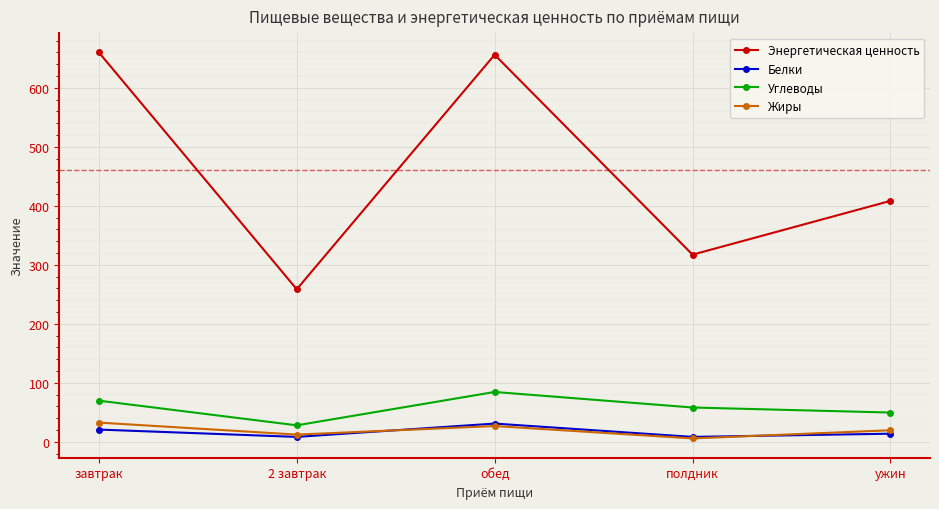

What are all the series names shown in the legend?

Энергетическая ценность, Белки, Углеводы, Жиры